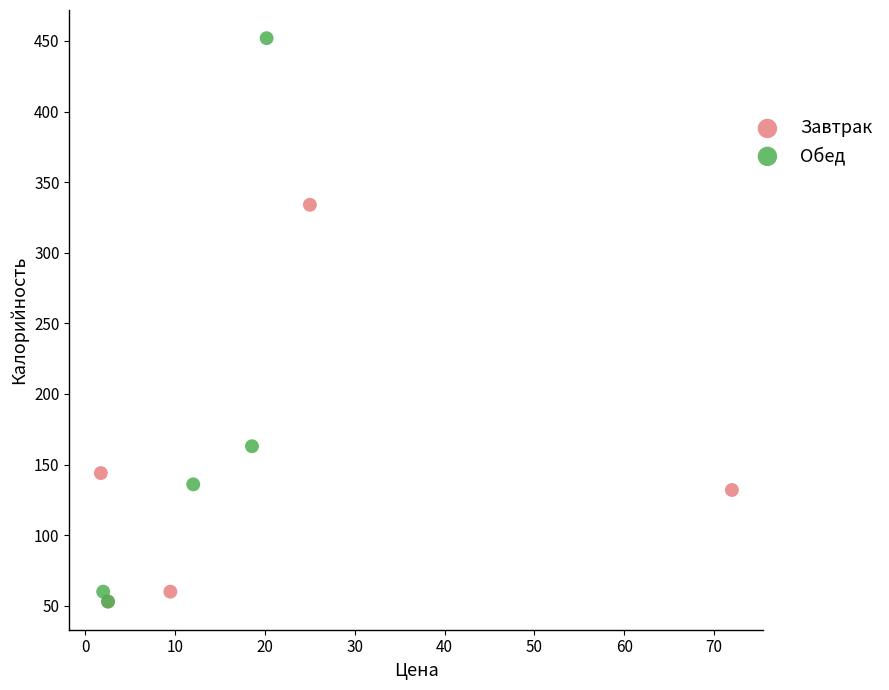

Which series has the largest Y range (max minus min)?

Обед